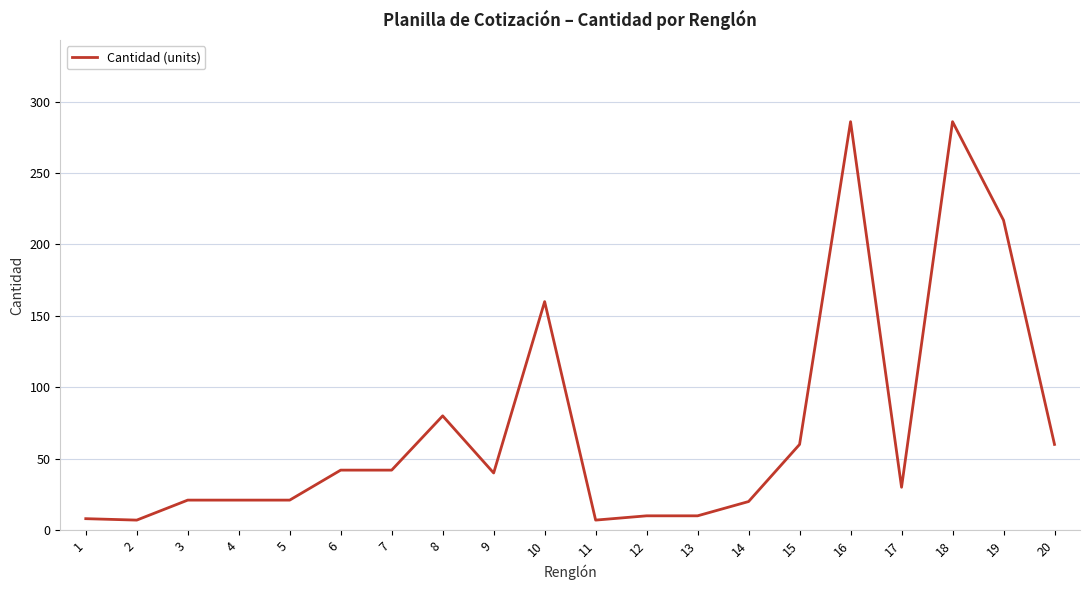

What is the greatest value displayed?

286